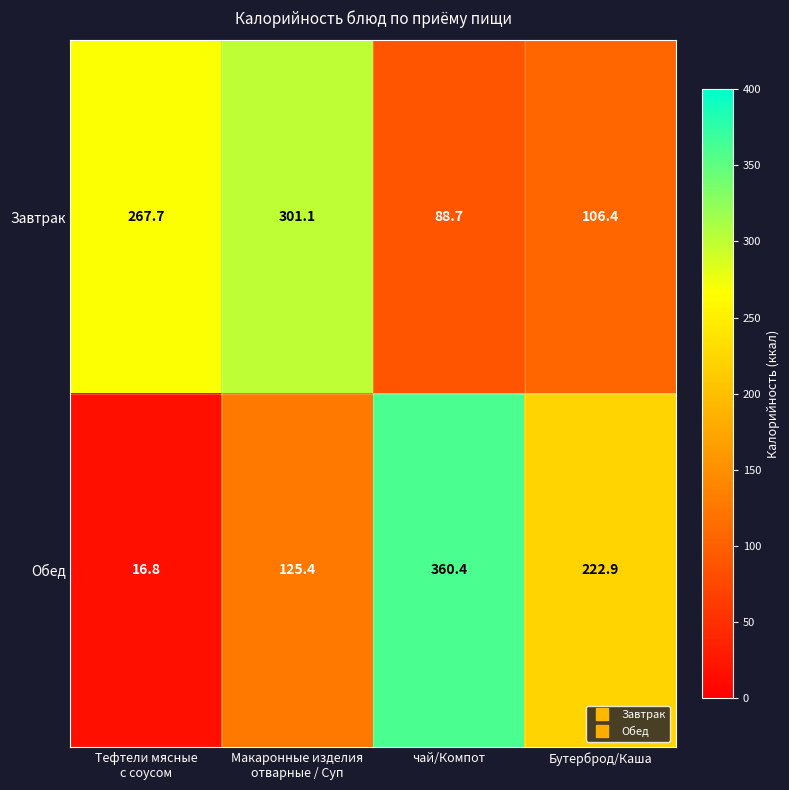

Which series has the largest range (max minus min)?

Обед